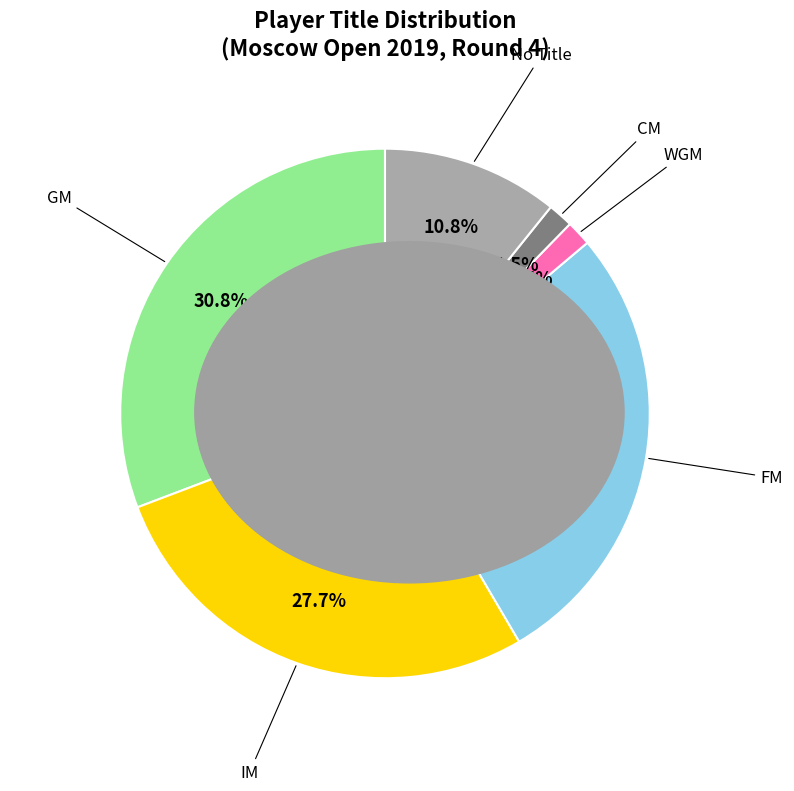

Does any single category account for the majority?

No